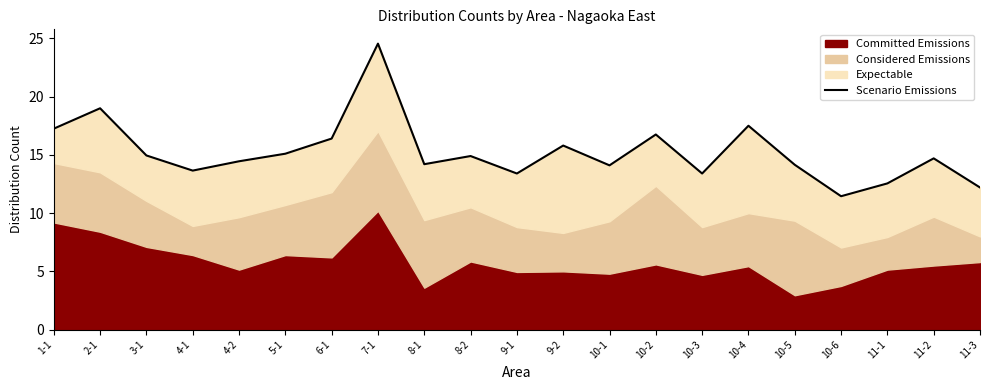

What is the change in value from 3-1 to 5-1?

+0.1